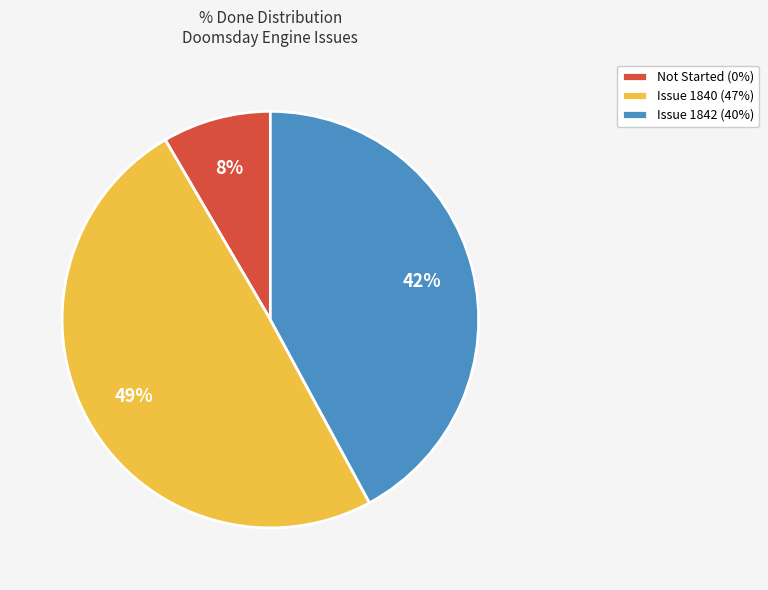

Approximately how many times larger is the value at Issue 1842 (40%) compared to Issue 1840 (47%)?

0.9